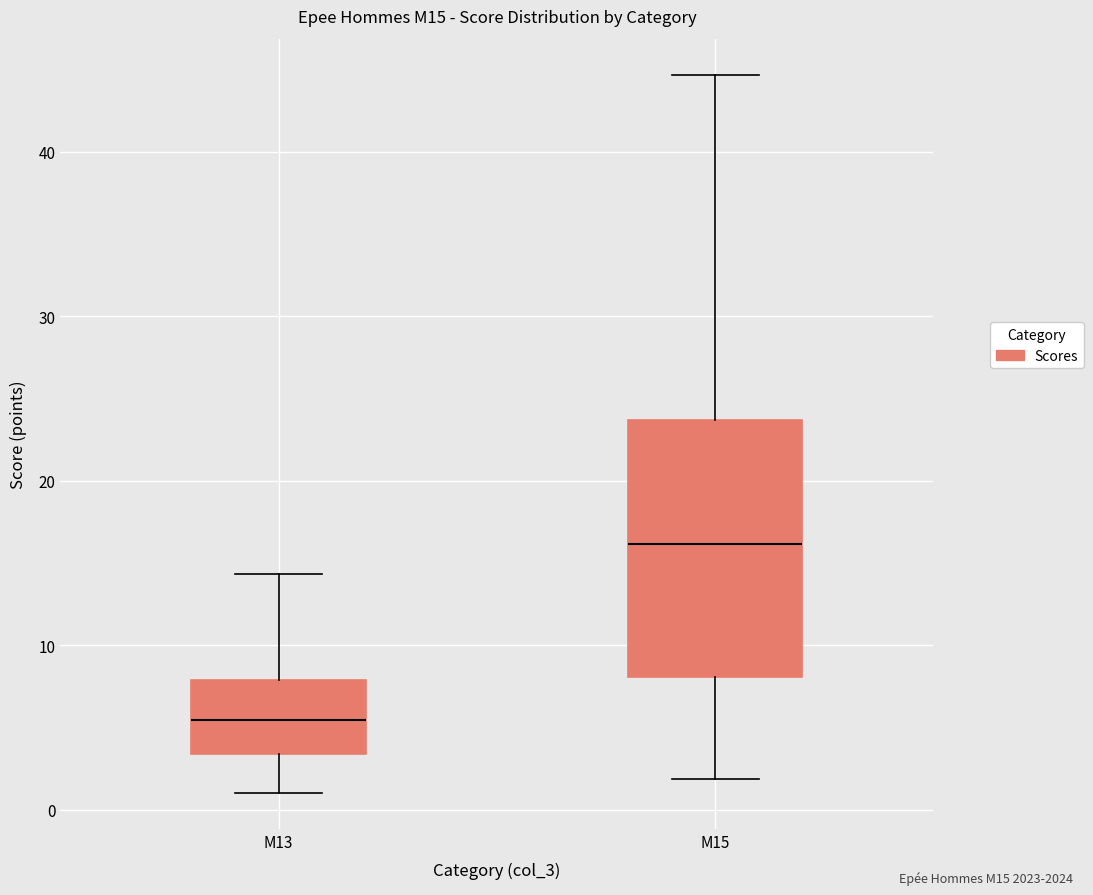

Reading left to right, transcribe this box plot: for each box, give where its median line is, the range the box spans, and where its two whiskers end, as read against the y-axis. The values are not printed on the chart, so give them approximately, as read against the axis.

M13: median 5, box 3 to 8, whiskers 1 to 14
M15: median 16, box 8 to 24, whiskers 2 to 45